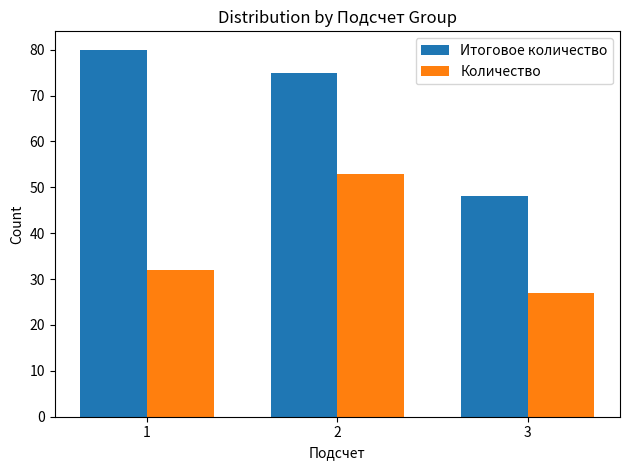

What is the approximate value of Итоговое количество at 1, to the nearest 10?

80